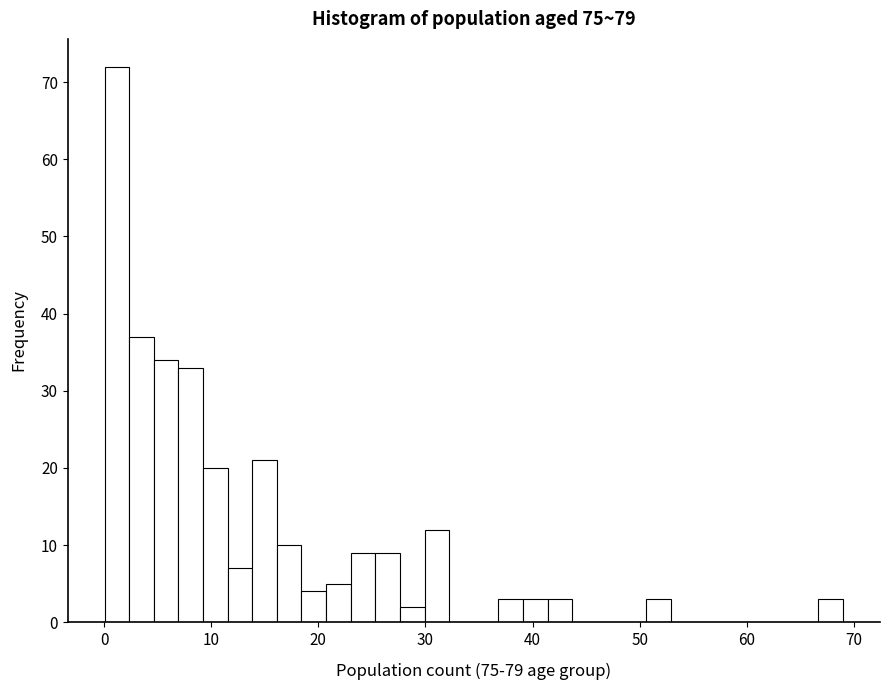

Read against the x-axis, roughly where is the centre of the tallest bar?

1